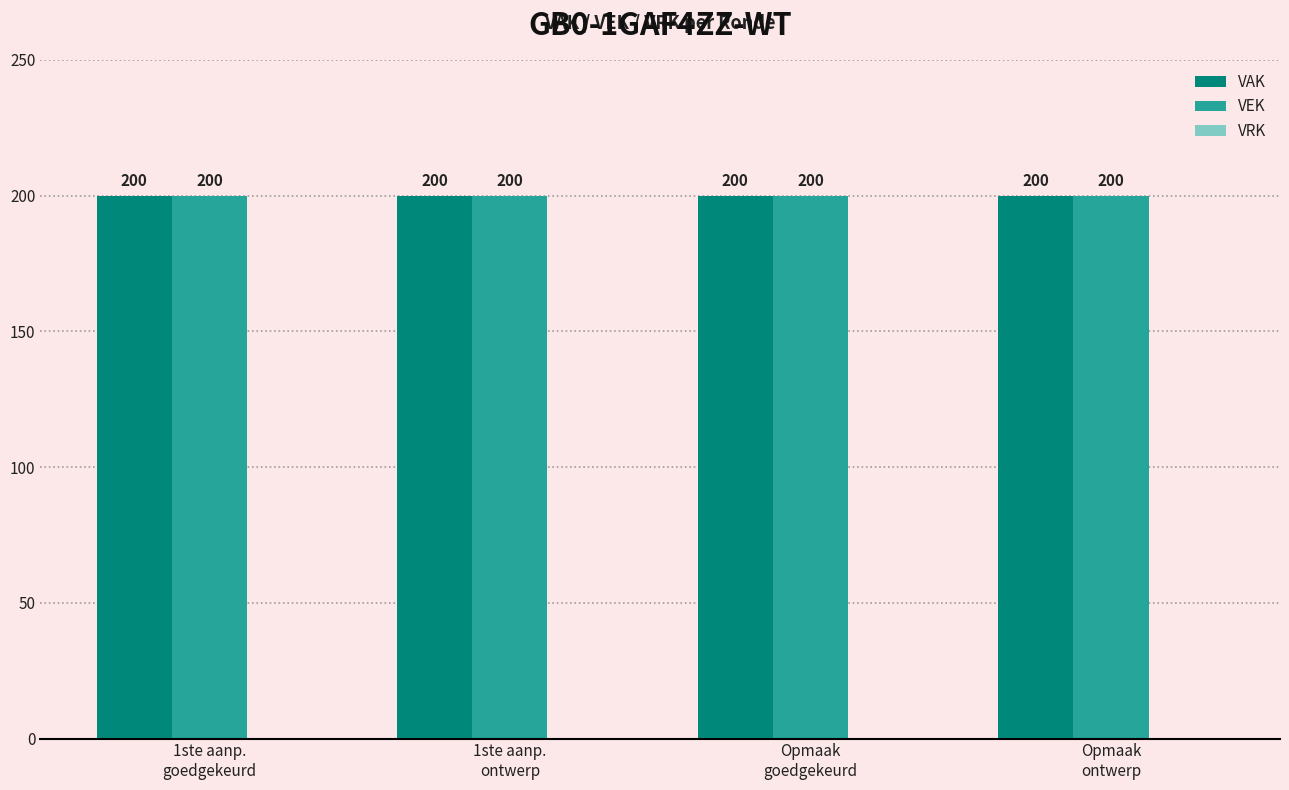

Which series has the largest range (max minus min)?

VAK